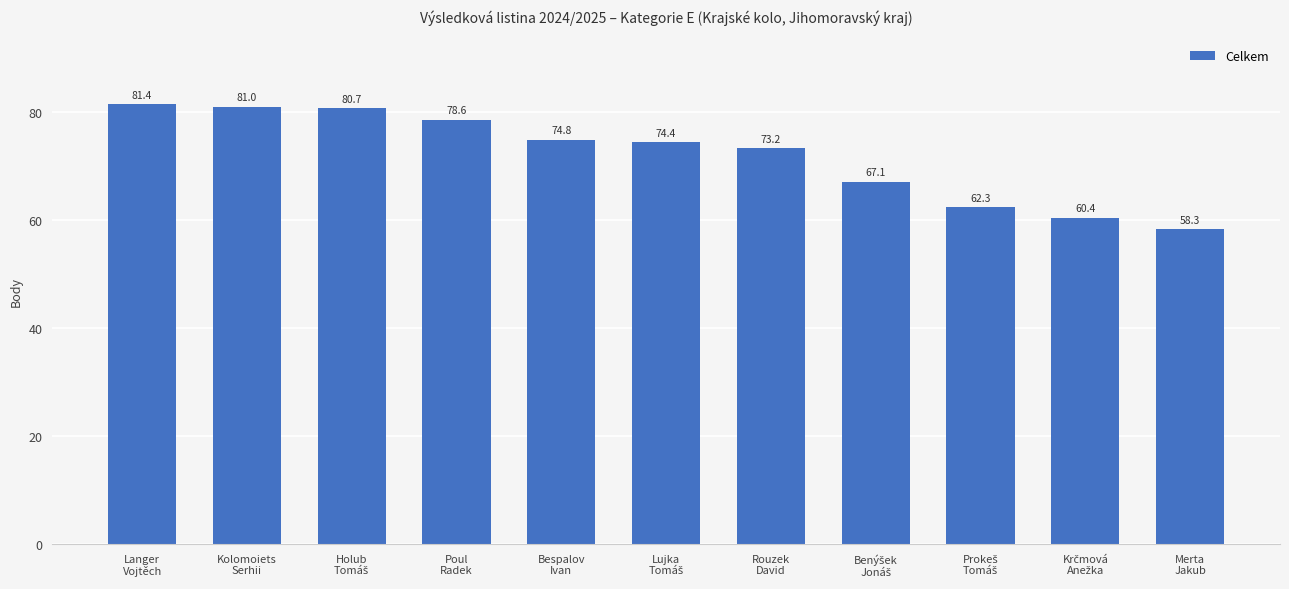

What is the maximum value shown in the chart?

81.4